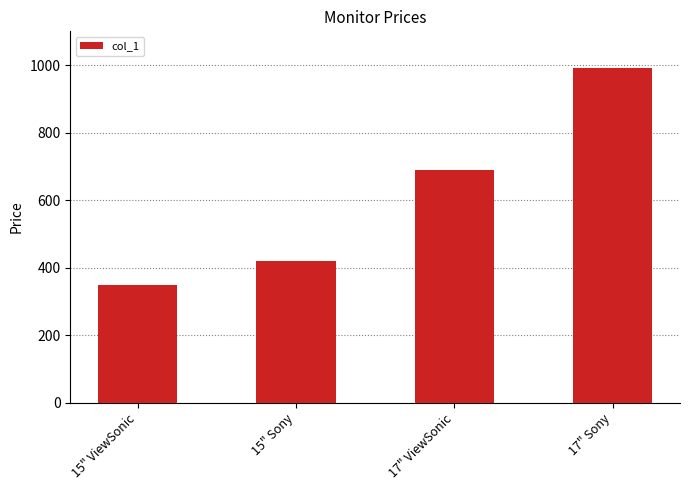

The chart shows a value of 585 at 15" Sony. True or false?

False